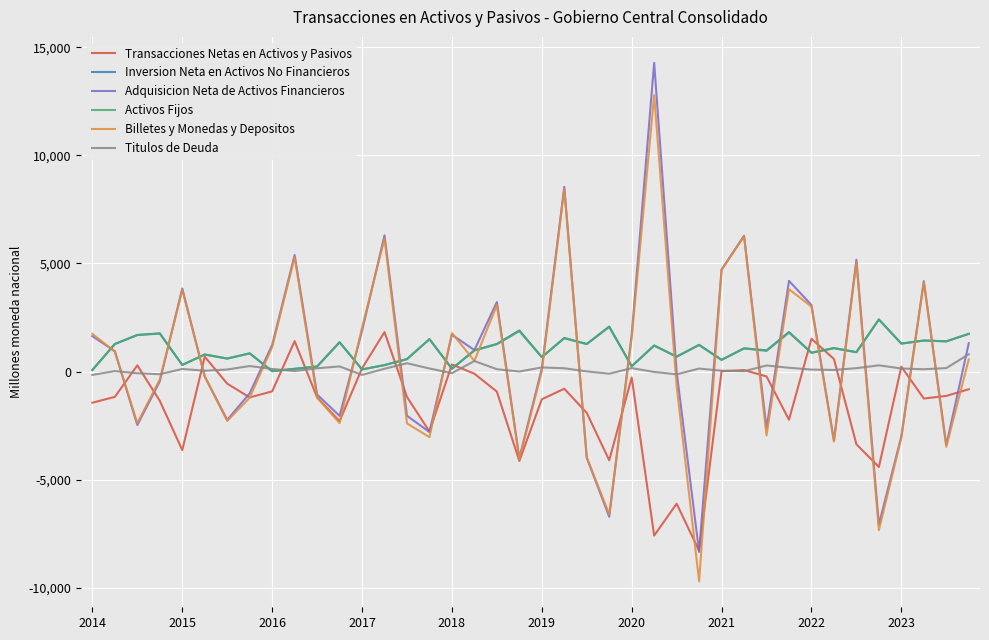

Which series has the widest spread of values?

Adquisicion Neta de Activos Financieros